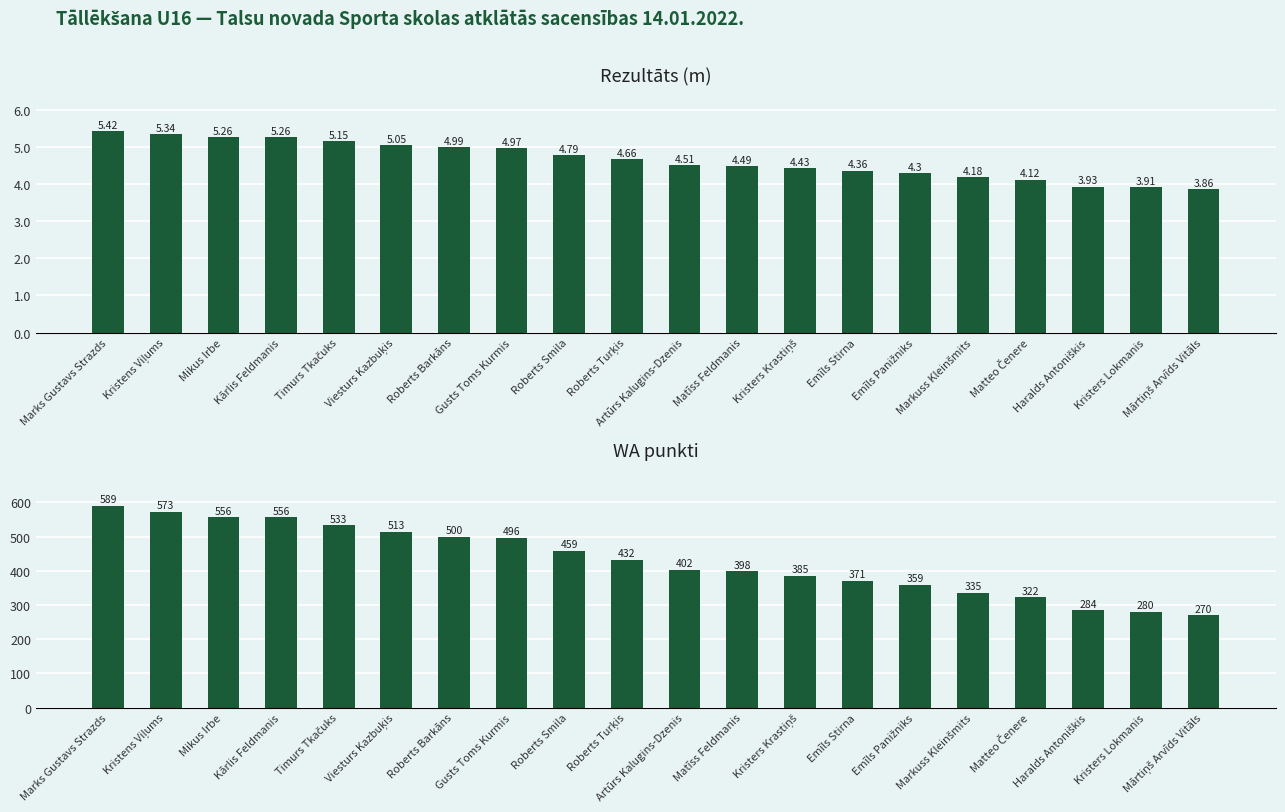

How many series are shown in this chart?

2